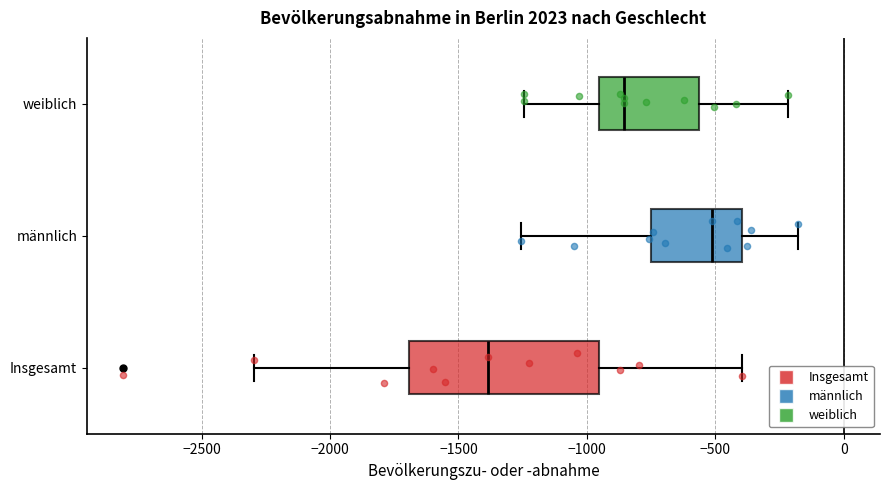

Where does the right whisker of the box for weiblich end on the x-axis? The values are not printed on the chart, so give them approximately, as read against the axis.

-200